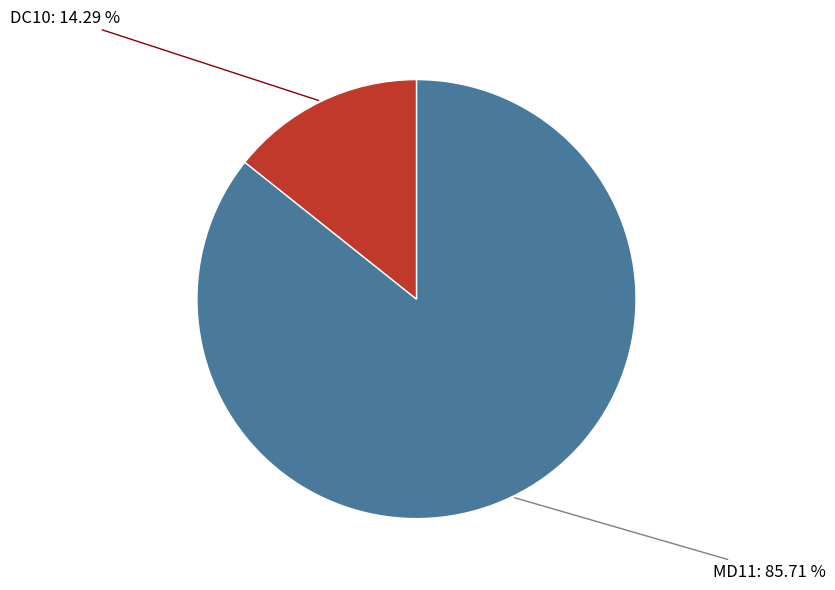

To the nearest percent, what is the average slice percentage?

50%